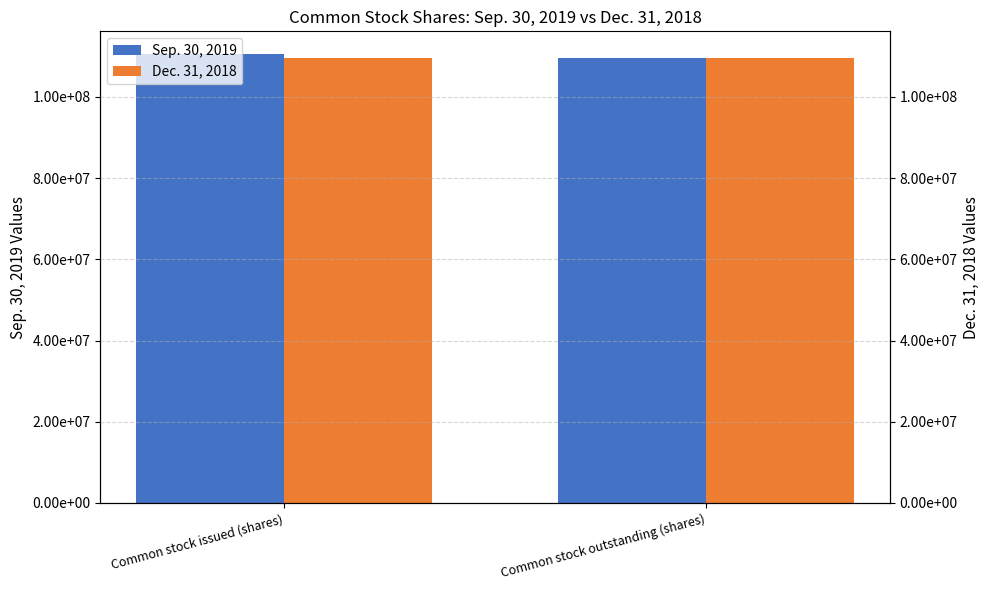

Which category has the lowest value in the Sep. 30, 2019 series?

Common stock outstanding (shares)